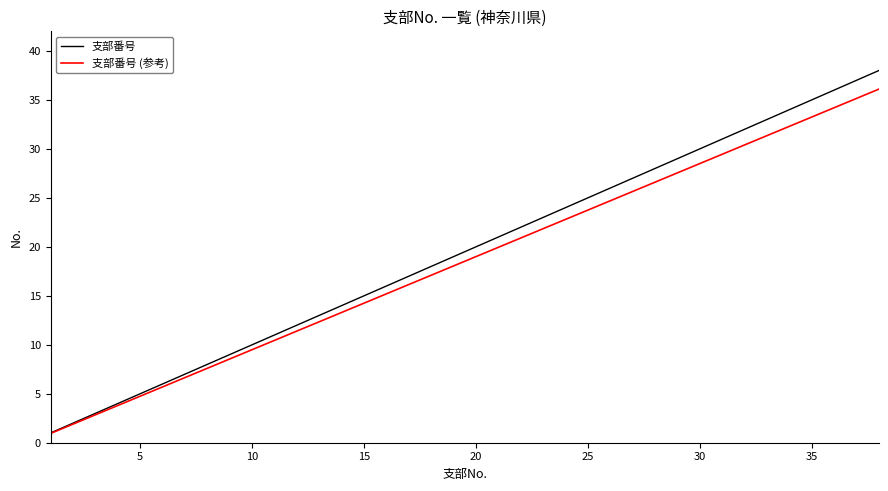

Which series has the largest range (max minus min)?

支部番号